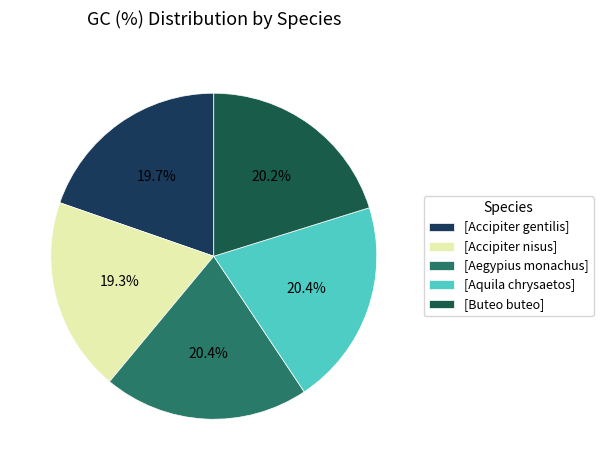

Does any single category account for the majority?

No